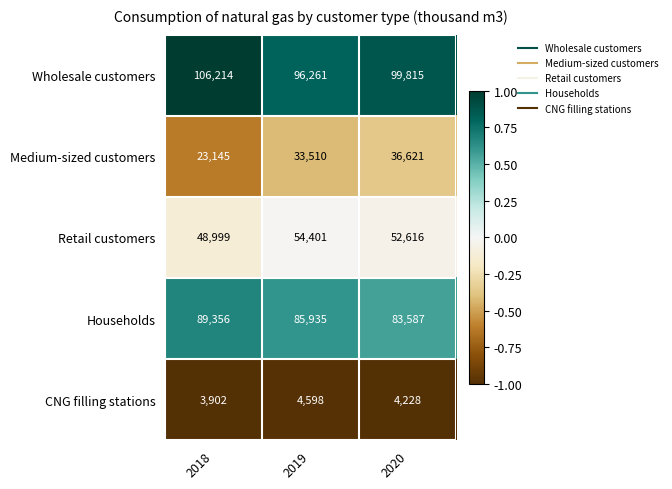

At which label is Households closest to 86471?

2019